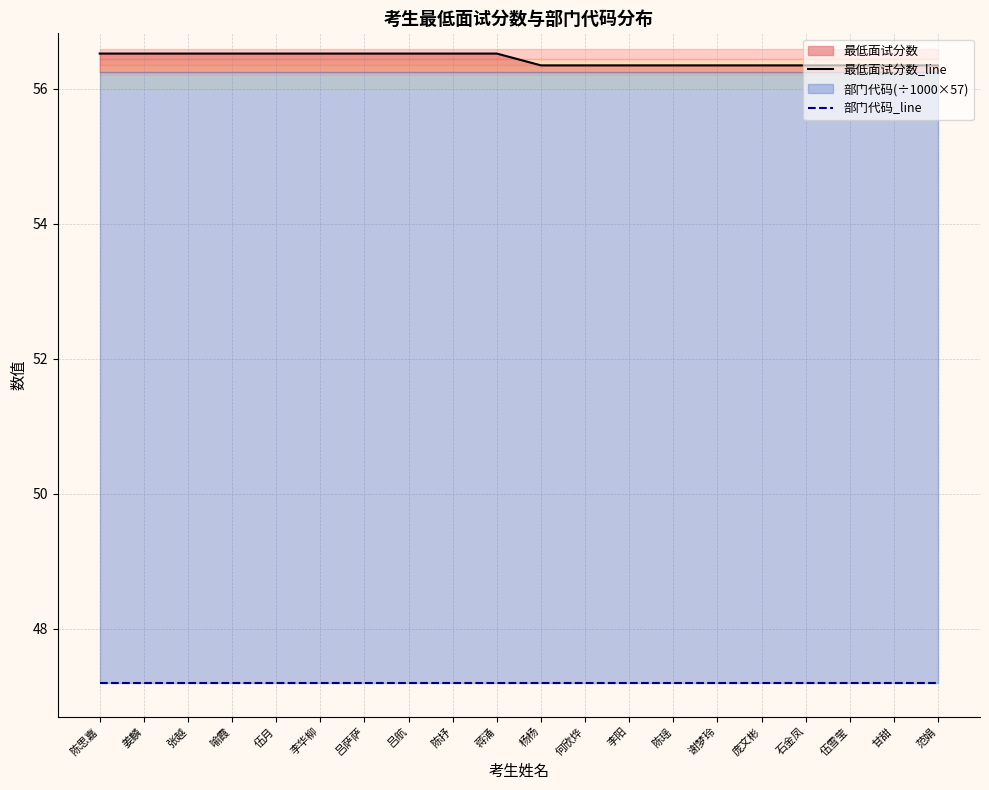

What is the approximate value of 最低面试分数_line at 张越?

56.5